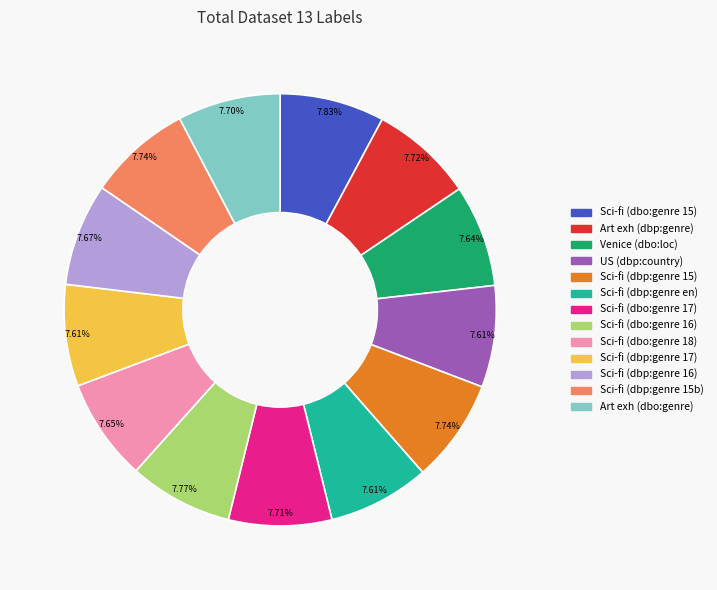

Does any single category account for the majority?

No